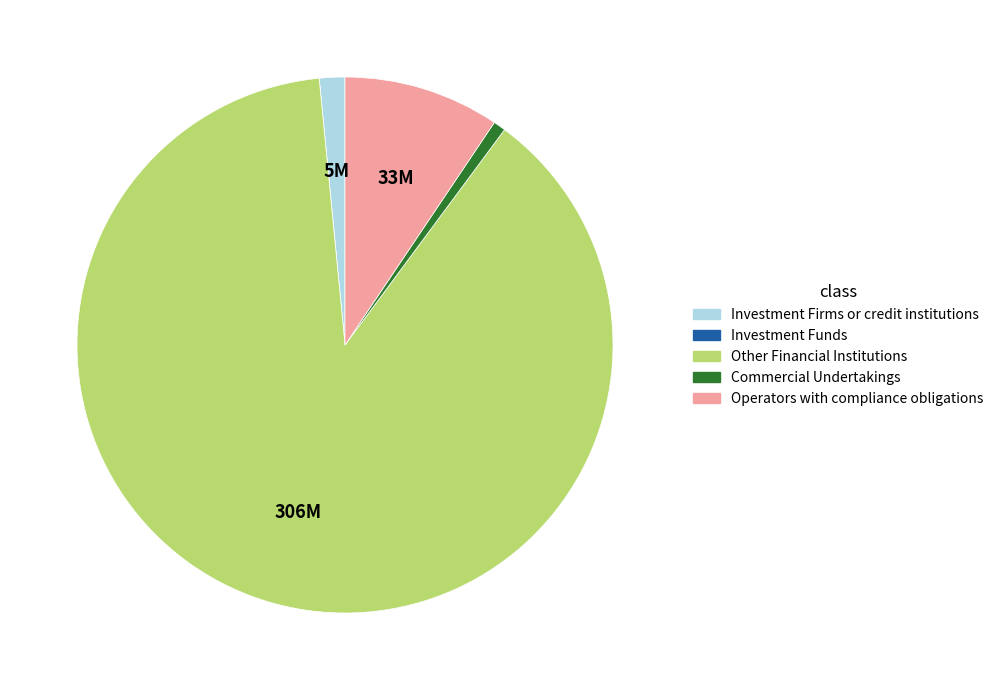

Do Investment Firms or credit institutions and Commercial Undertakings together represent more than half of the pie?

No